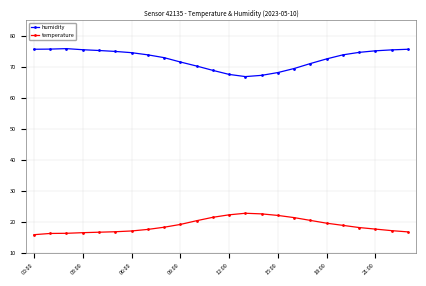

What is the sum of all temperature values?

452.9